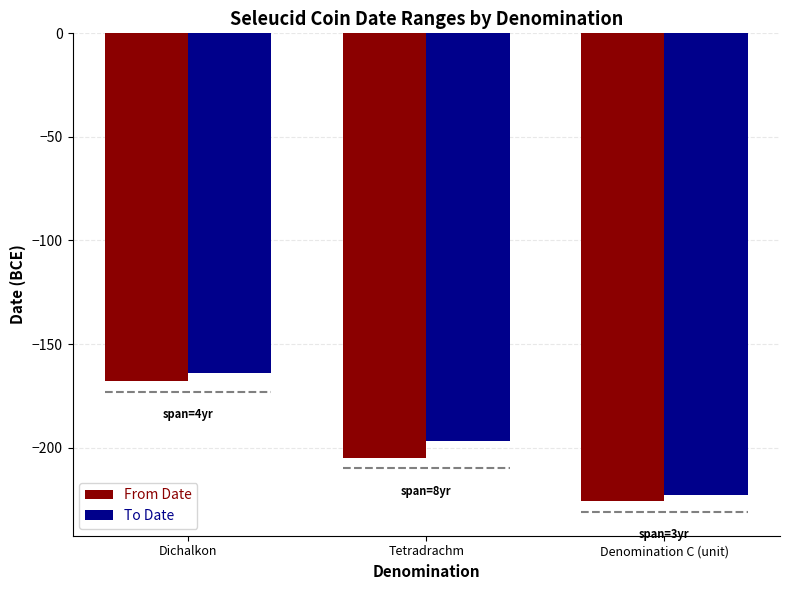

The From Date series shows -283 at Dichalkon. True or false?

False